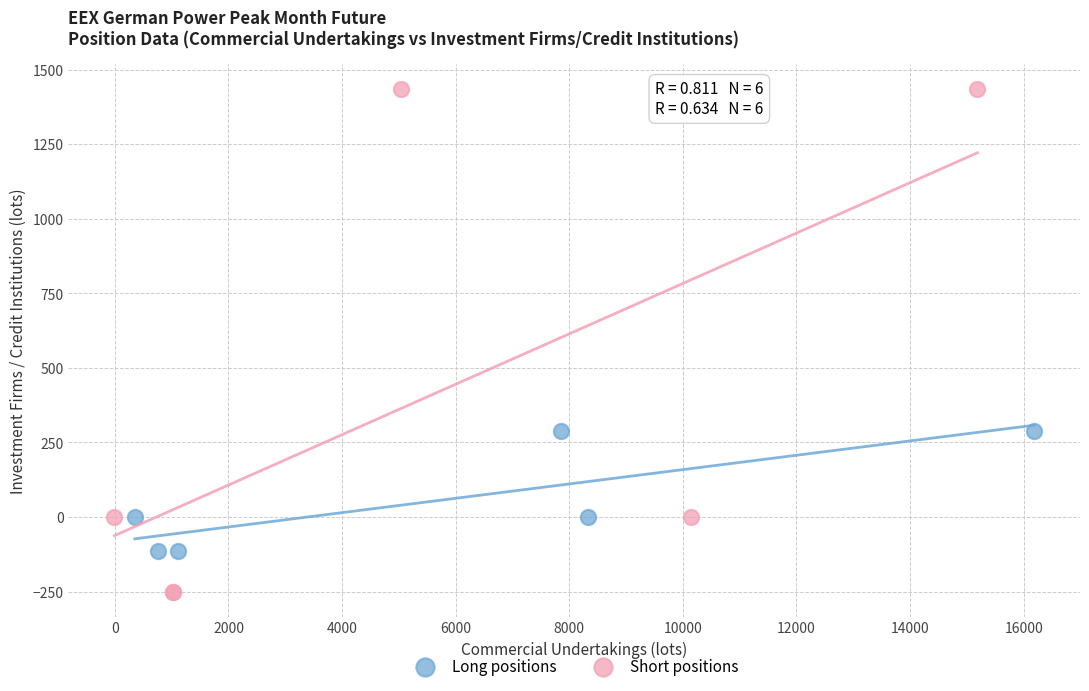

Which series has the widest spread of Y values?

Short positions